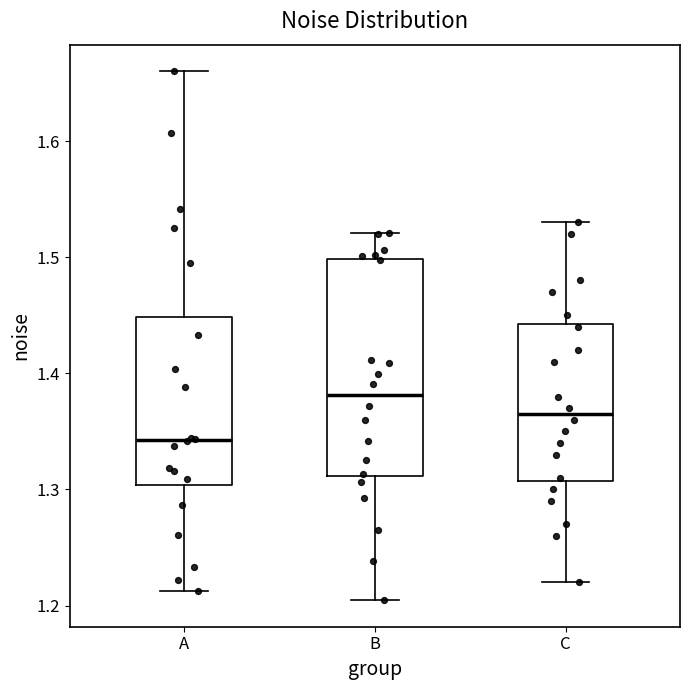

Reading left to right, transcribe this box plot: for each box, give where its median line is, the range the box spans, and where its two whiskers end, as read against the y-axis. The values are not printed on the chart, so give them approximately, as read against the axis.

A: median 1.34, box 1.30 to 1.45, whiskers 1.21 to 1.66
B: median 1.38, box 1.31 to 1.50, whiskers 1.20 to 1.52
C: median 1.37, box 1.31 to 1.44, whiskers 1.22 to 1.53